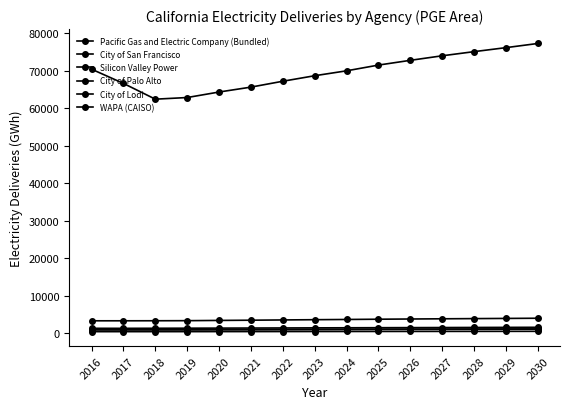

Is this an area chart (filled region under the line)?

No